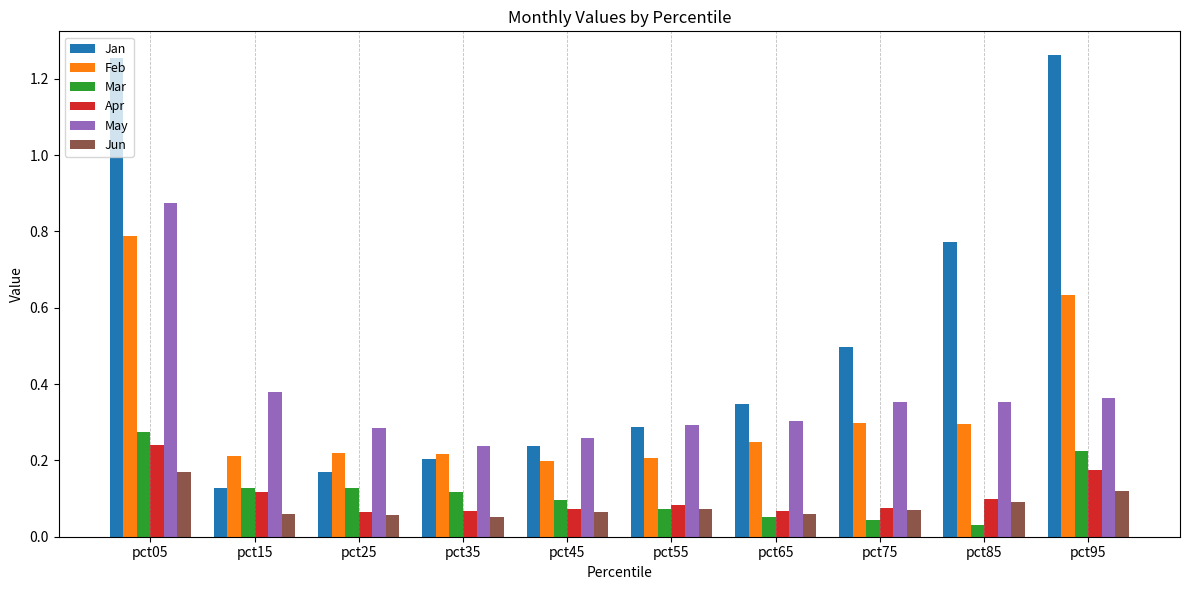

True or false: Jan has a value of 0.2 at pct55.

False